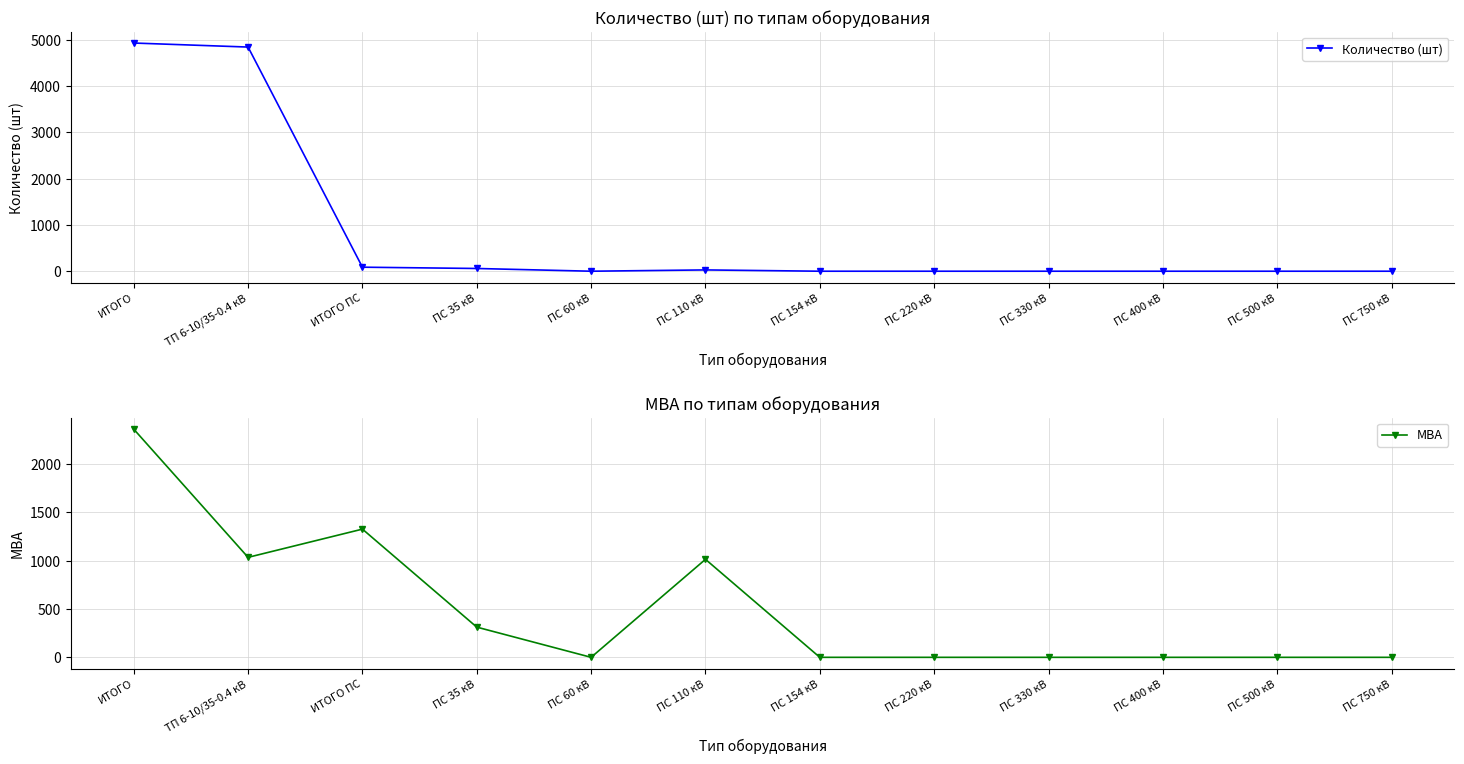

Which label corresponds to the smallest value in the chart?

ПС 60 кВ